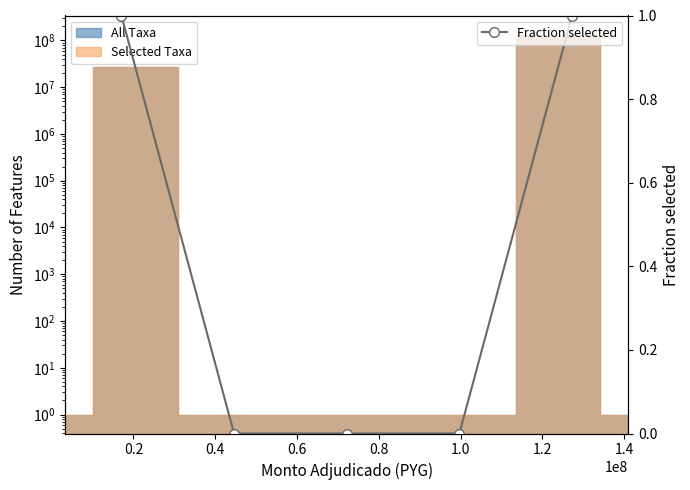

True or false: the data has more than 2 interior local peaks.

False